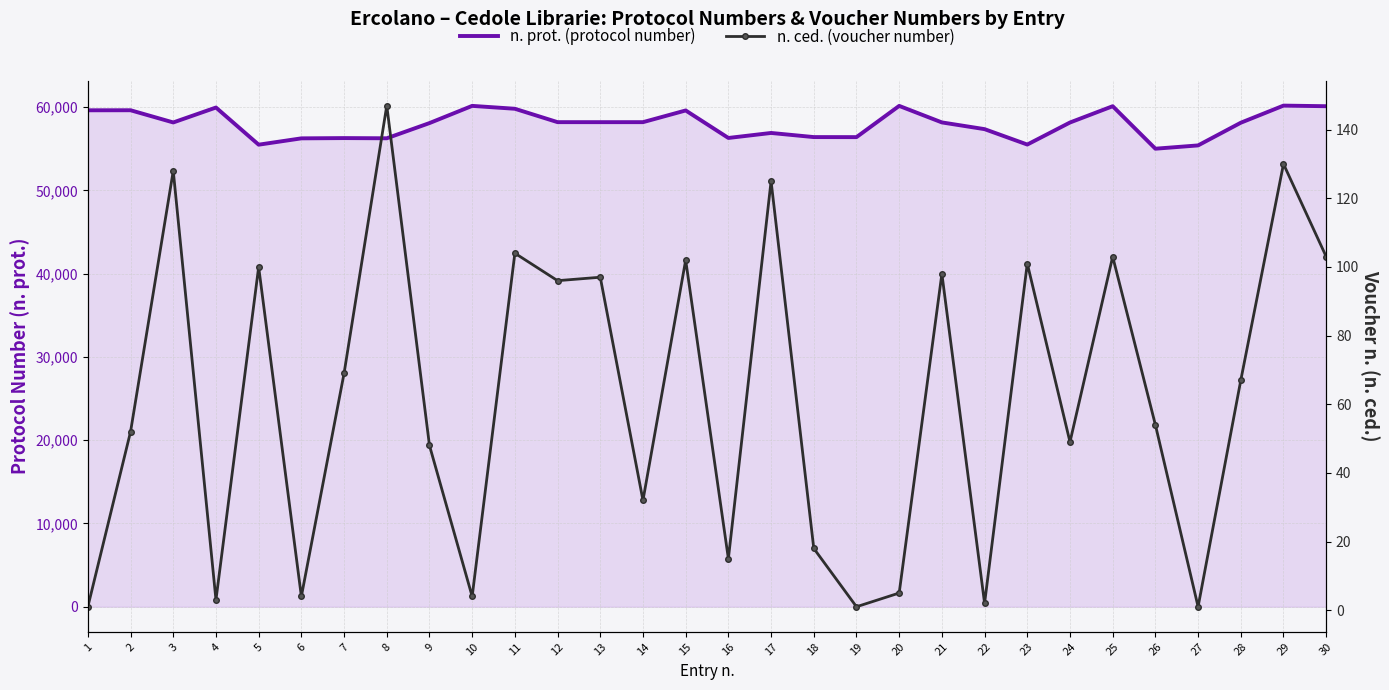

At which label does n. prot. (protocol number) first exceed 58161?

1